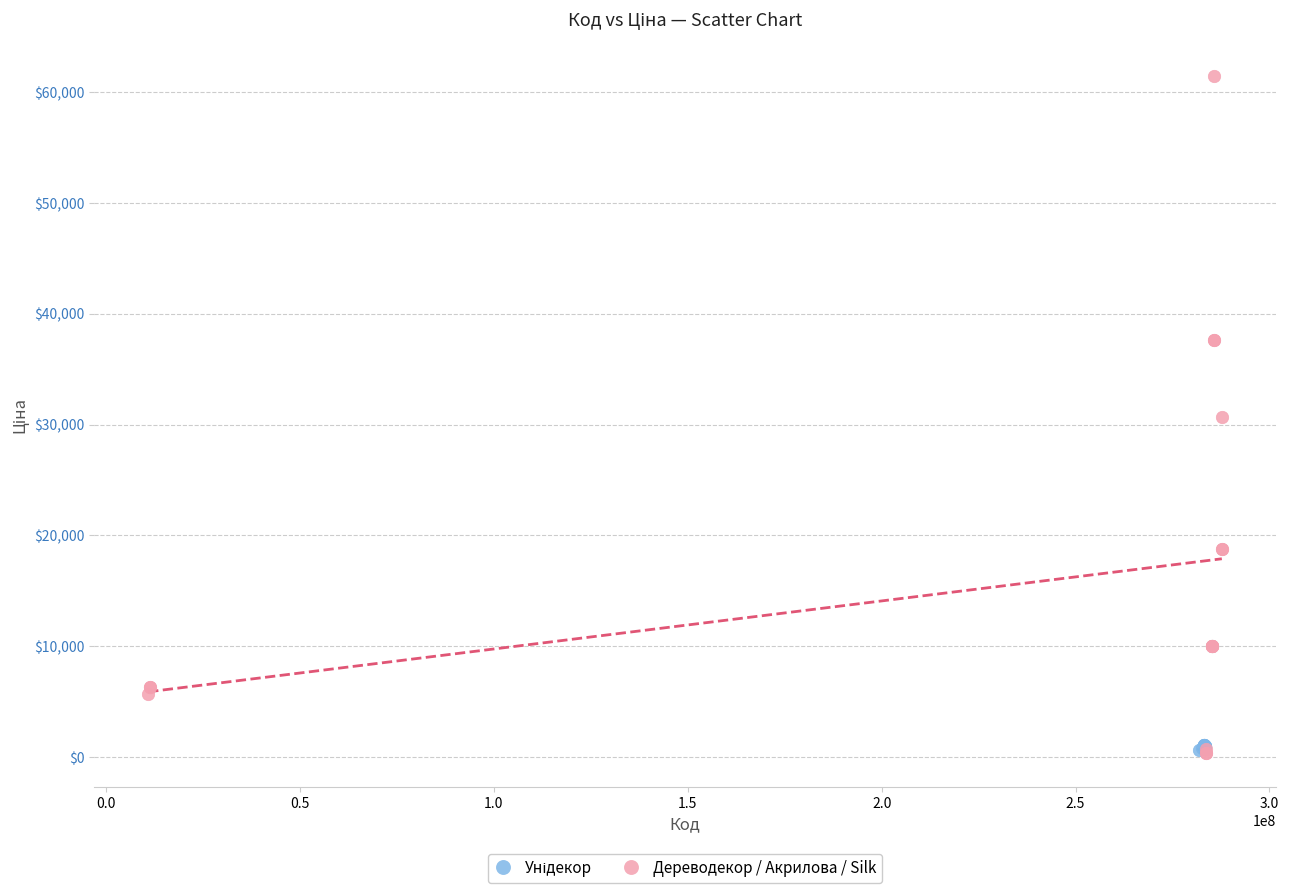

Which series has the widest spread of Y values?

Дереводекор / Акрилова / Silk